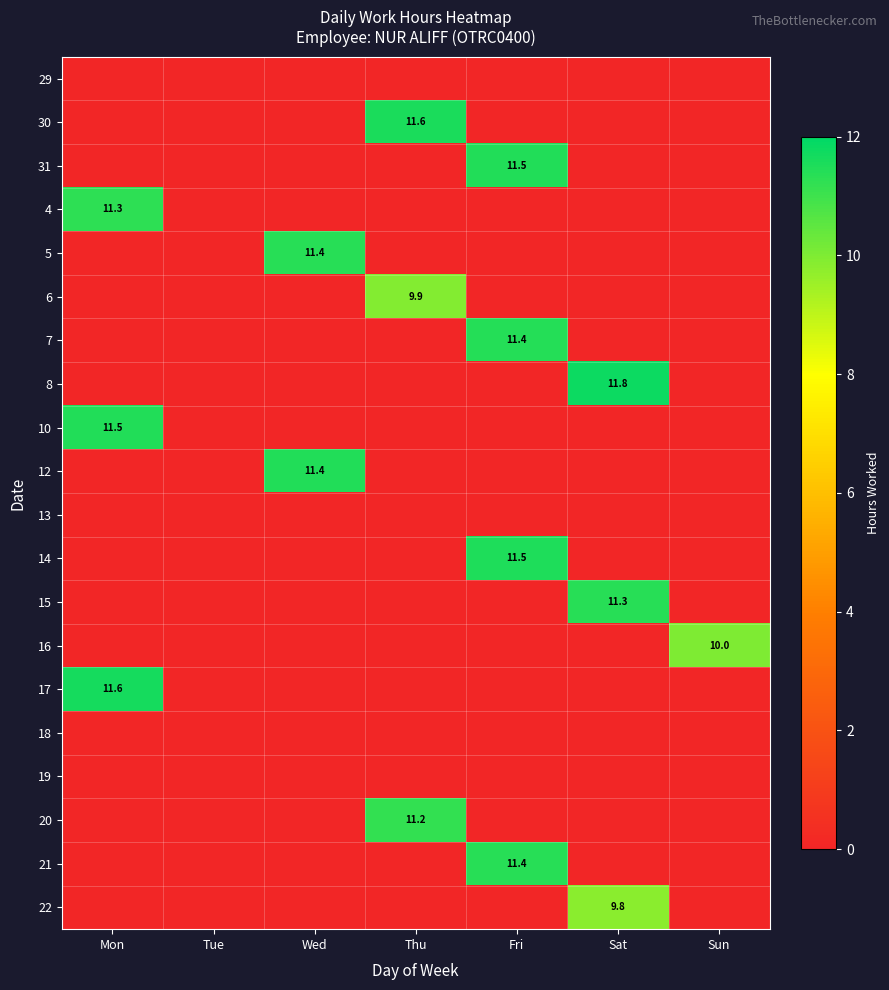

How many distinct data groups are displayed?

20